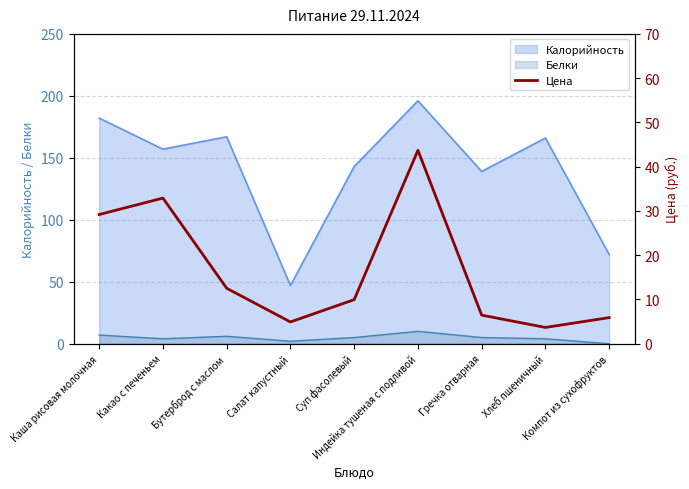

Does the chart have visible grid lines?

Yes